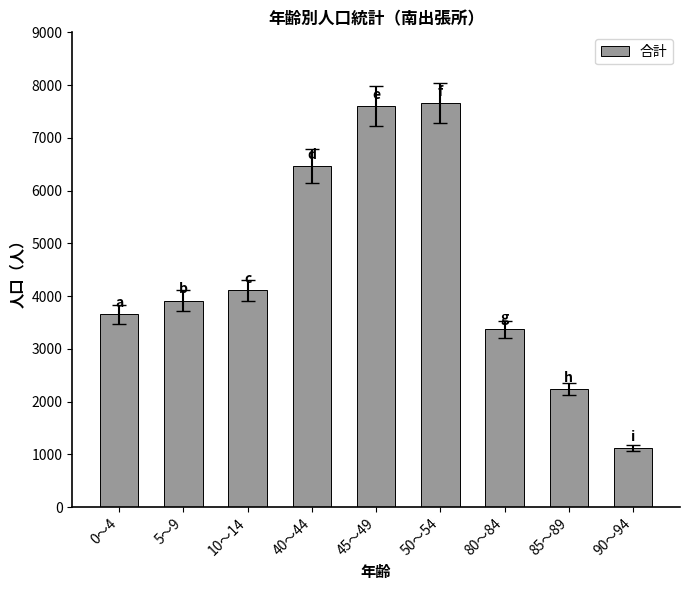

How many distinct data groups are displayed?

1